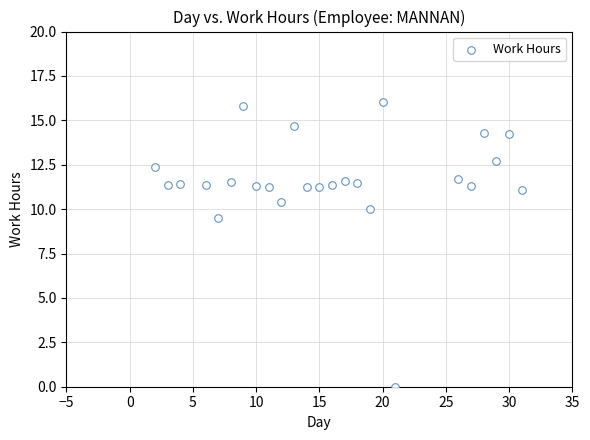

What Y value in the scatter plot is closest to 8?

9.5